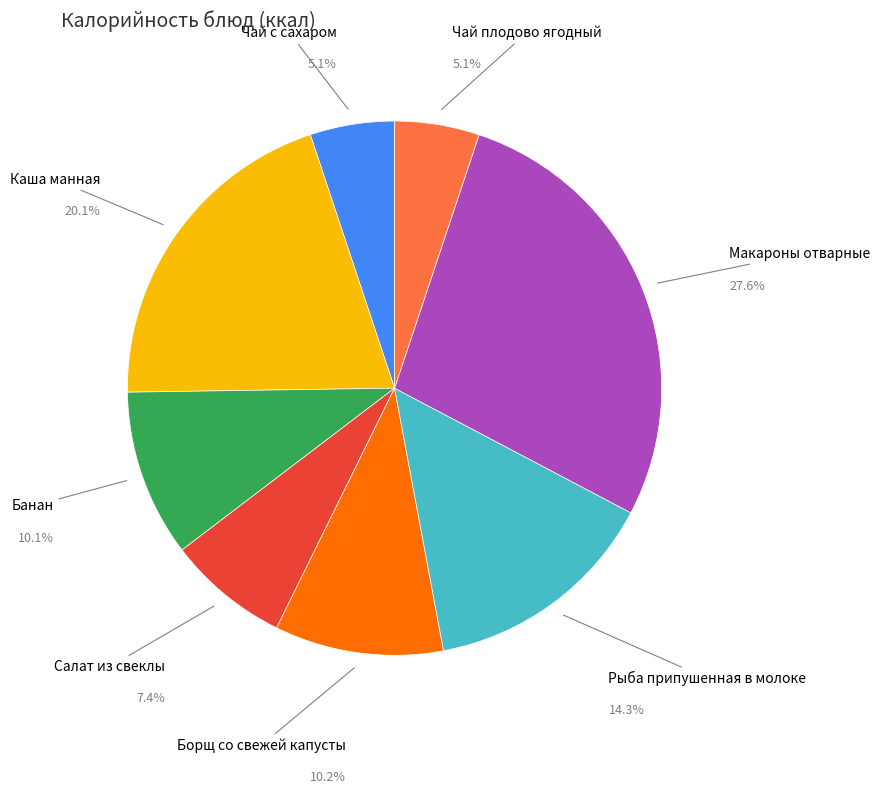

Is there any slice that represents more than half of the pie?

No